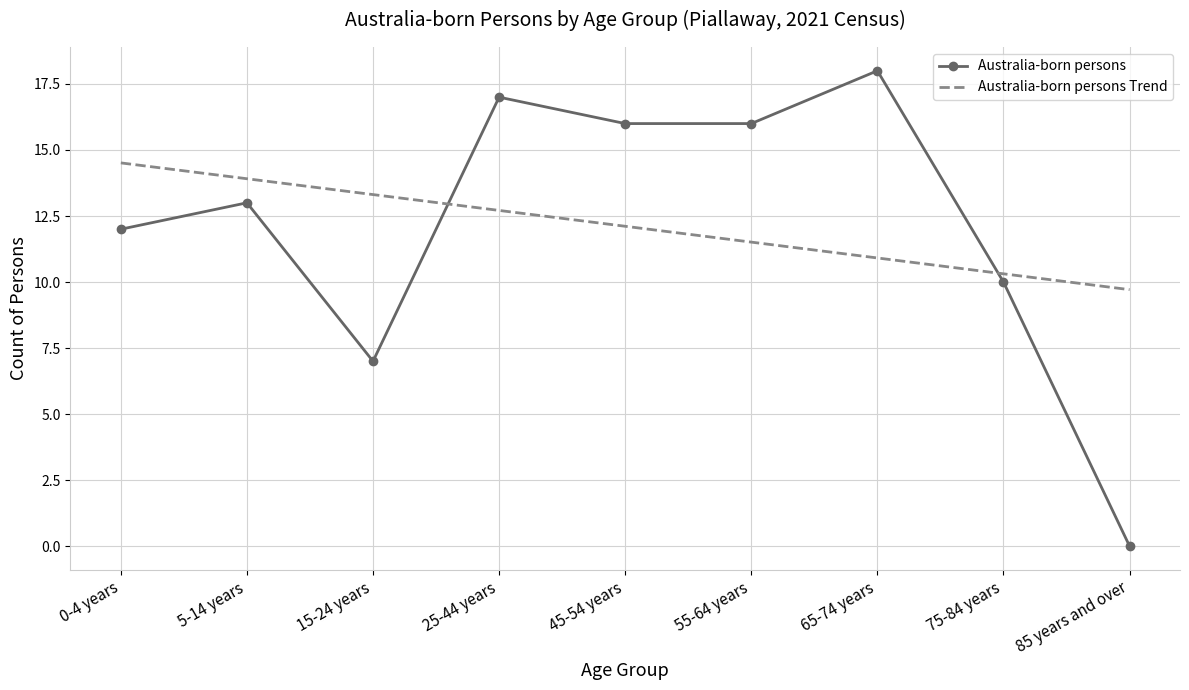

What is the approximate value of Australia-born persons Trend at 45-54 years?

12.1